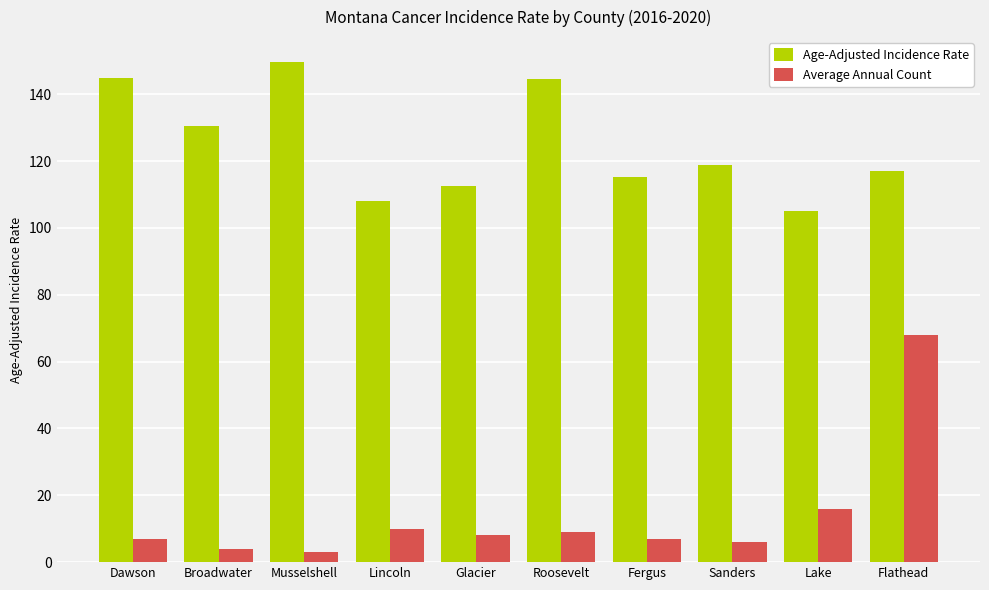

How many data points does each series have?

10